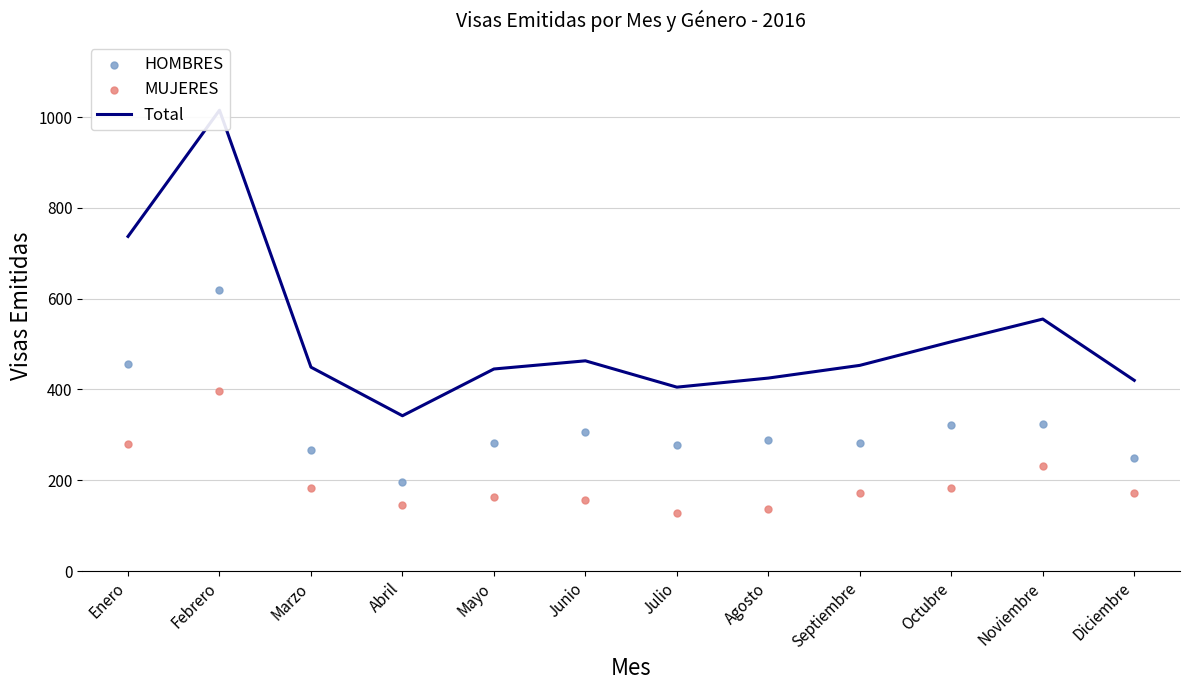

At which category is the sum across all series the highest?

Febrero